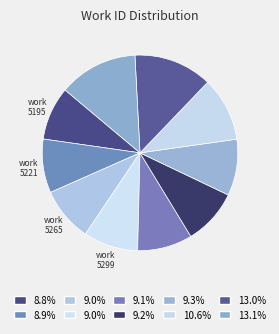

Which slice is the smallest?

work 5195